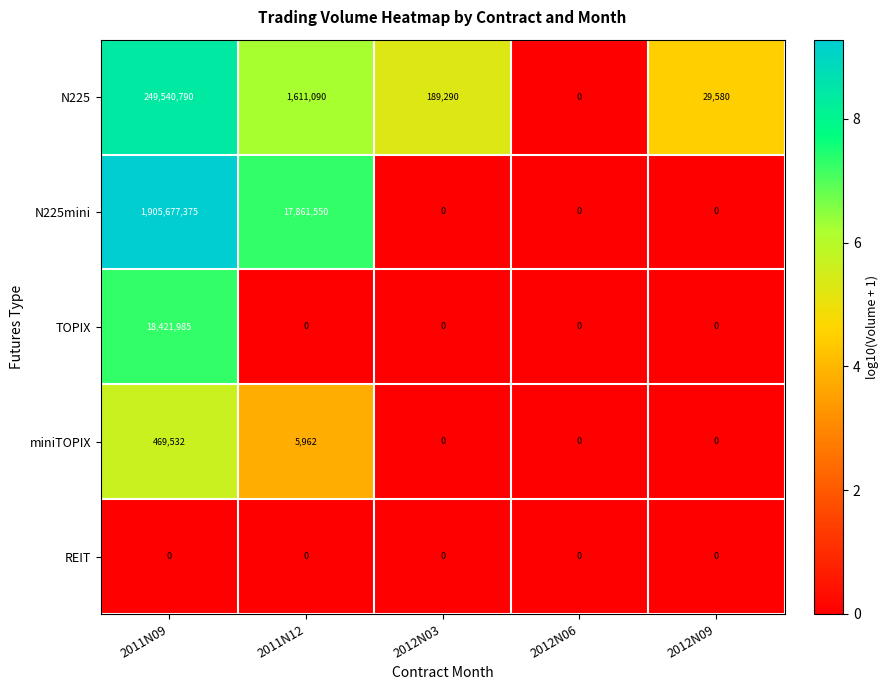

Reading left to right, list all the values displayed in this chart.

N225: 249540790	1611090	189290	0	29580
N225mini: 1905677375	17861550	0	0	0
TOPIX: 18421985	0	0	0	0
miniTOPIX: 469532	5962	0	0	0
REIT: 0	0	0	0	0